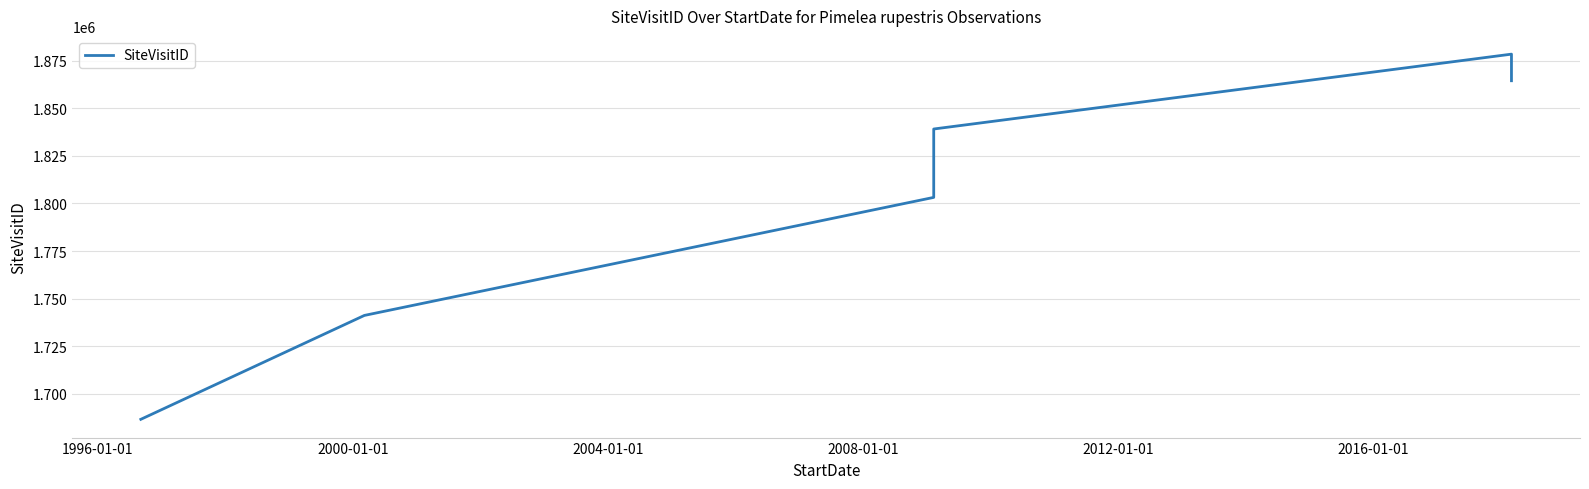

What is the difference between the second highest and second lowest values?

123298